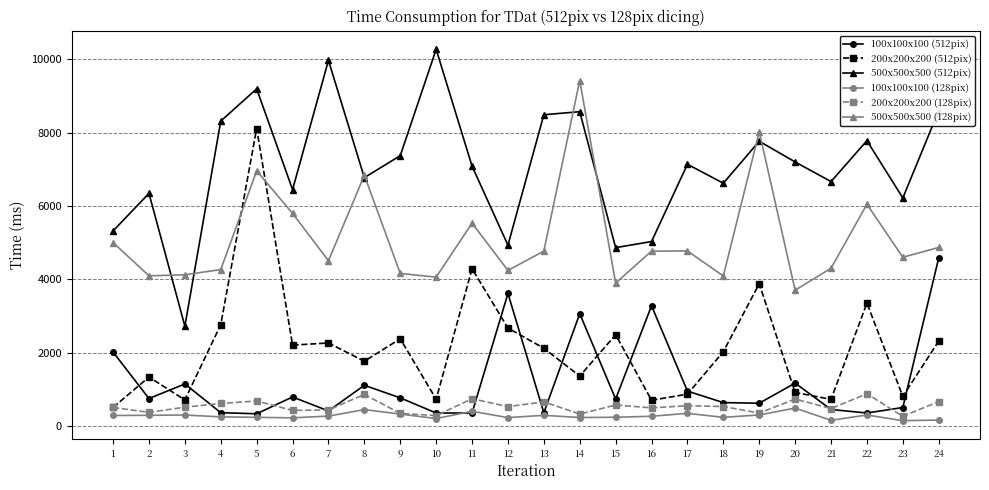

Where is the first local minimum for 500x500x500 (512pix)?

3